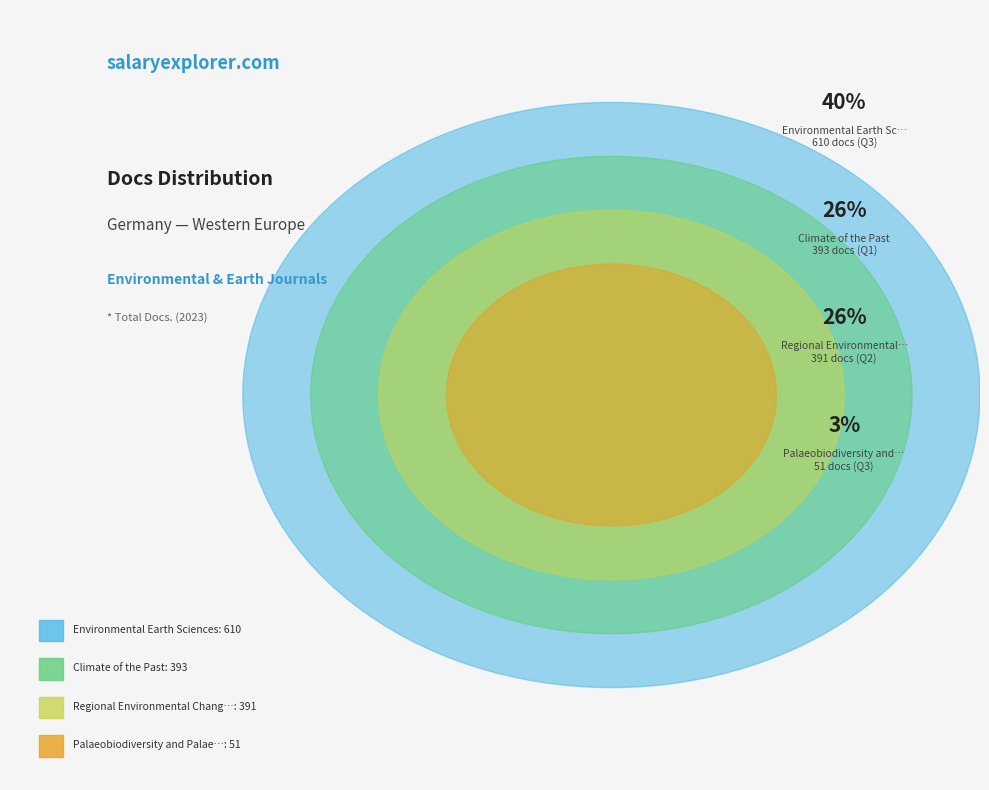

Which category has the biggest portion of the pie?

Environmental Earth Sciences